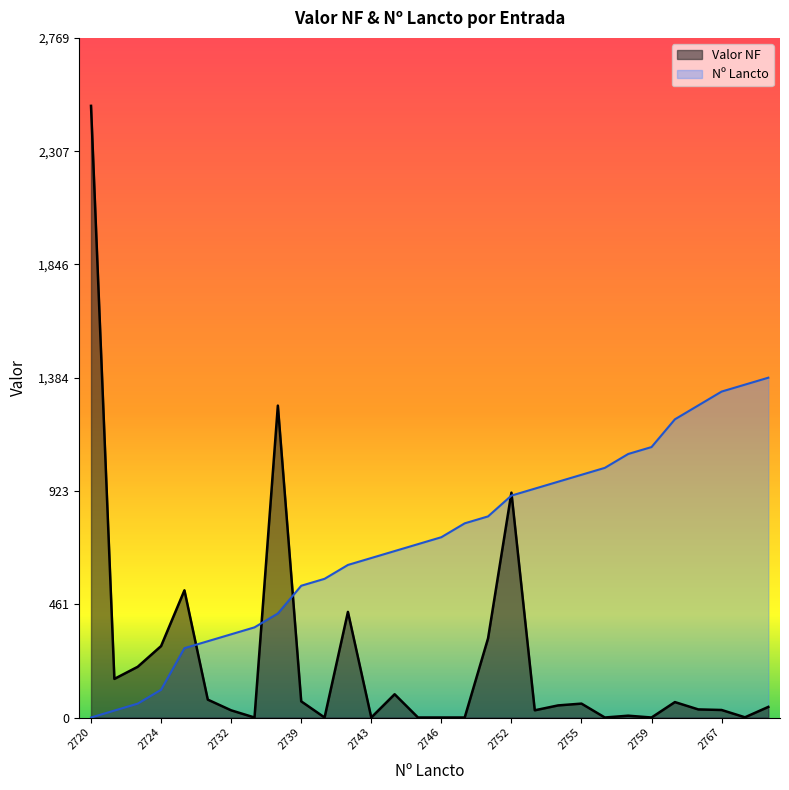

What is the sum of the Valor NF values at 2721 and 2722?

364.0